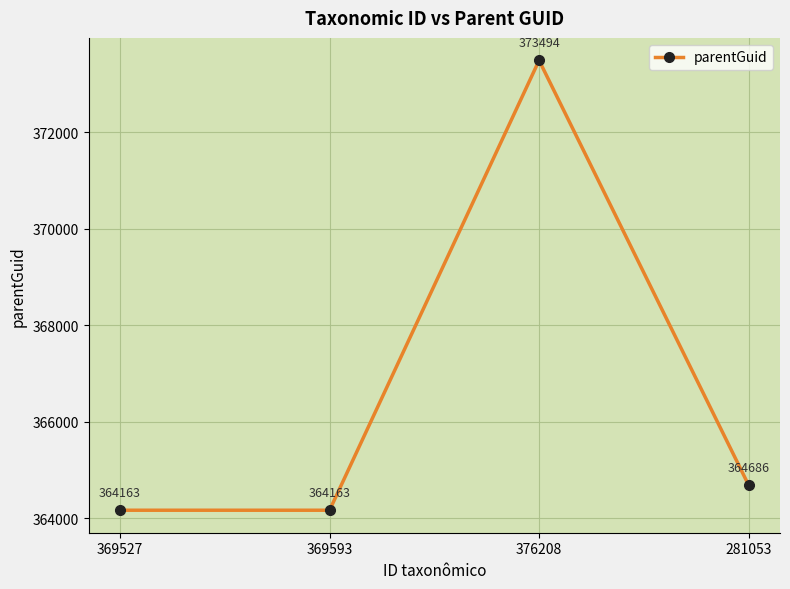

The chart shows a value of 180582 at 281053. True or false?

False